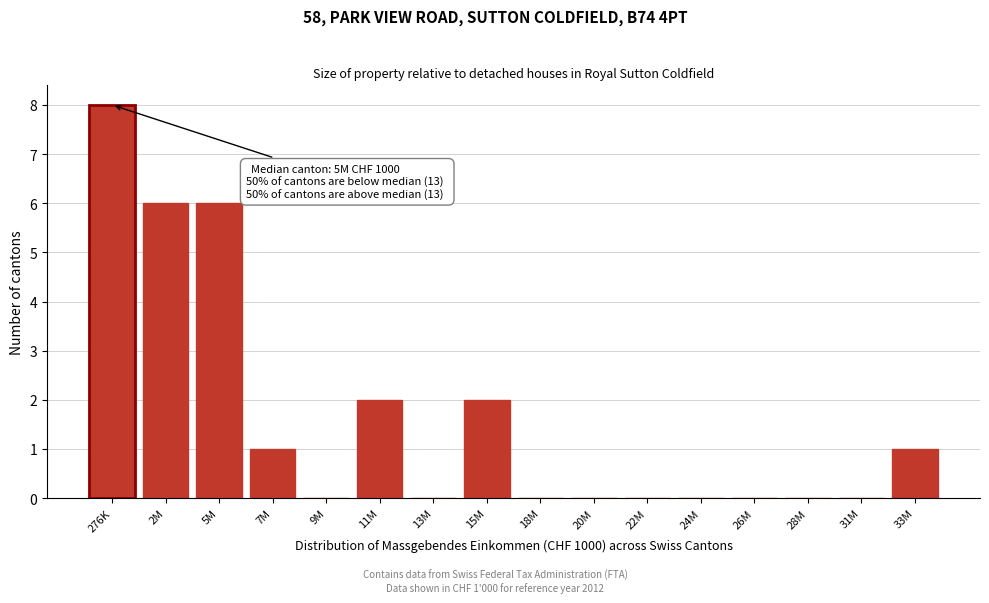

Reading left to right, list all the values displayed in this chart.

276K=8	2M=6	5M=6	7M=1	9M=0	11M=2	13M=0	15M=2	18M=0	20M=0	22M=0	24M=0	26M=0	28M=0	31M=0	33M=1